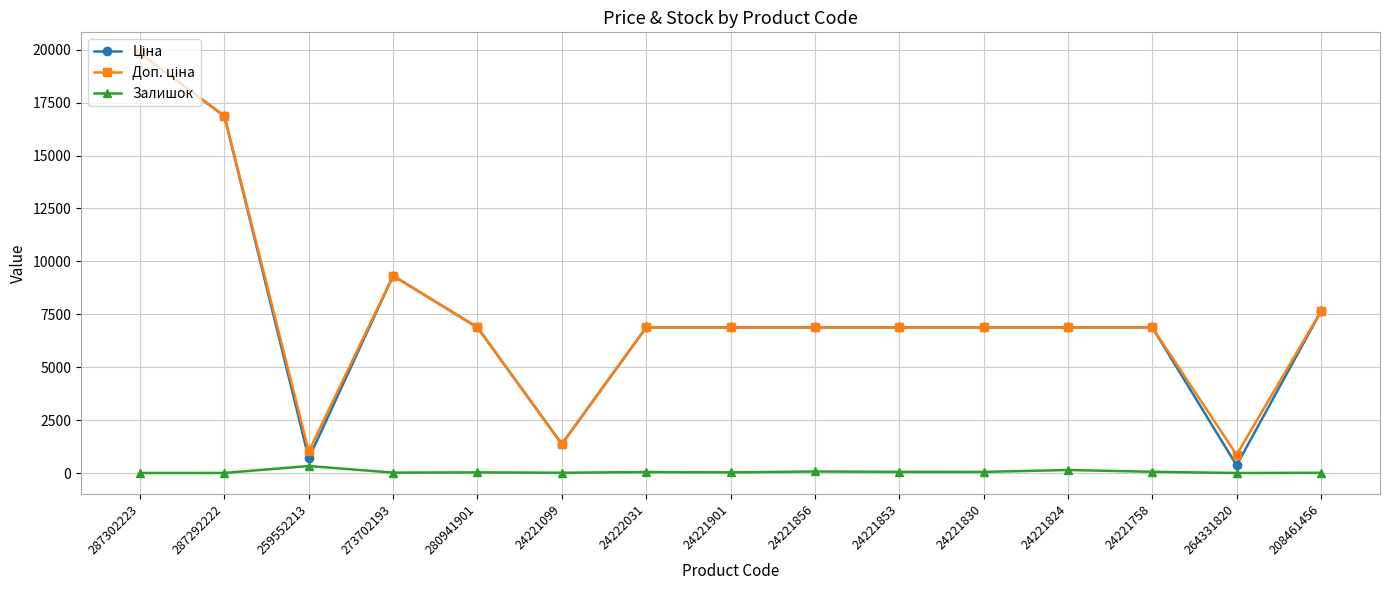

True or false: Залишок has a value of 13.0 at 24221099.

True